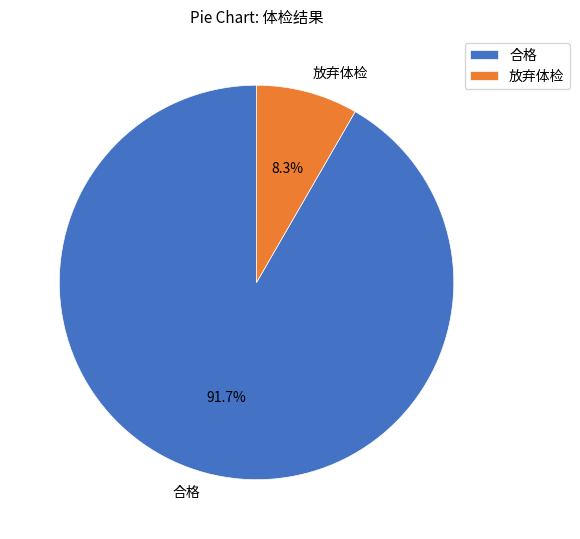

Count the number of slices in the pie.

2